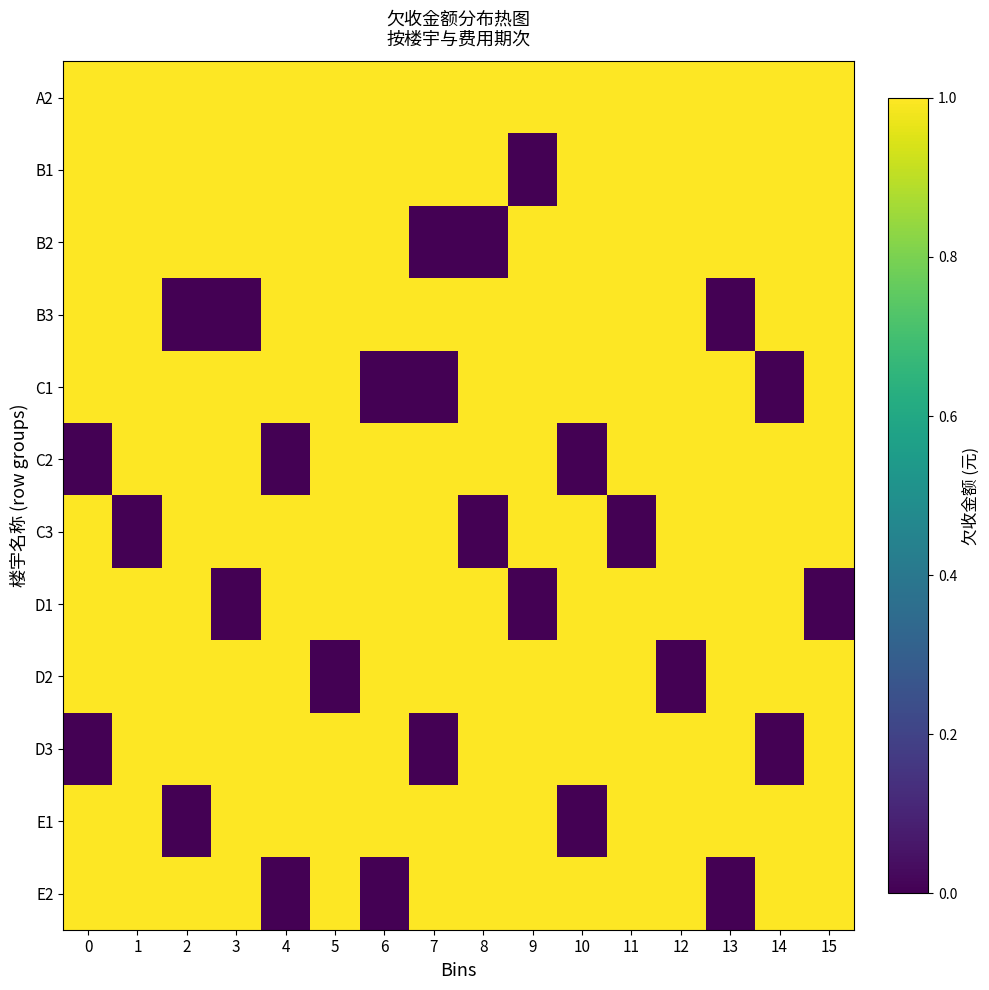

Which series has the largest total across all categories?

A2